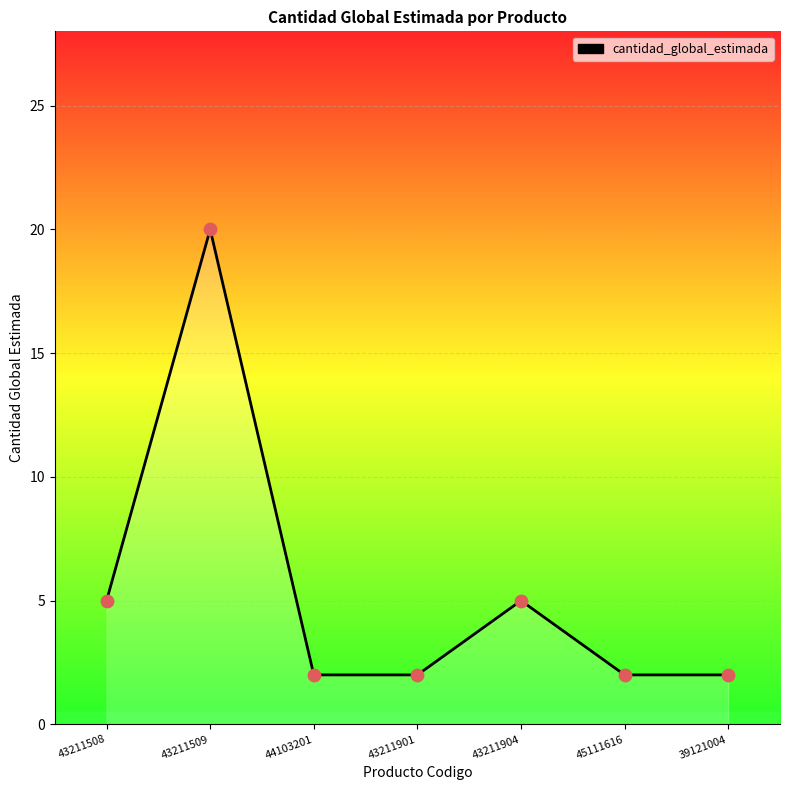

What is the ratio of the value at 39121004 to the value at 45111616?

1.0